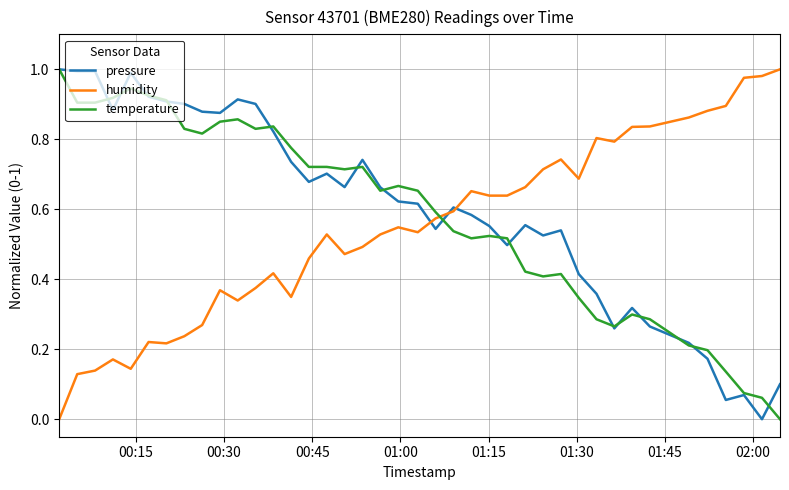

What is the sum of all pressure values?

24.0